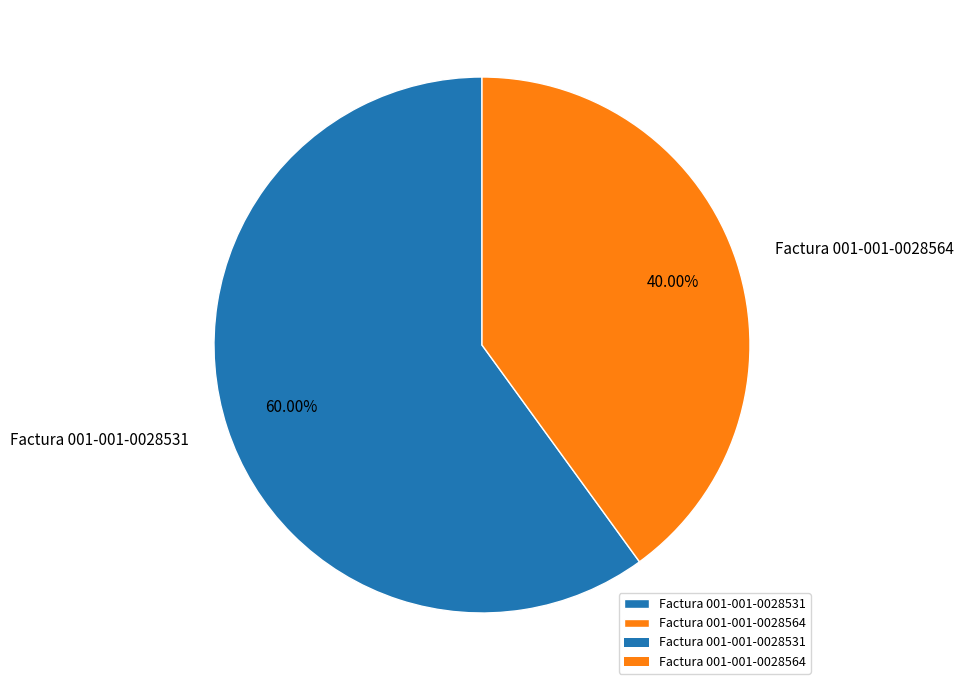

How much of the chart is everything except Factura 001-001-0028531?

40.0%